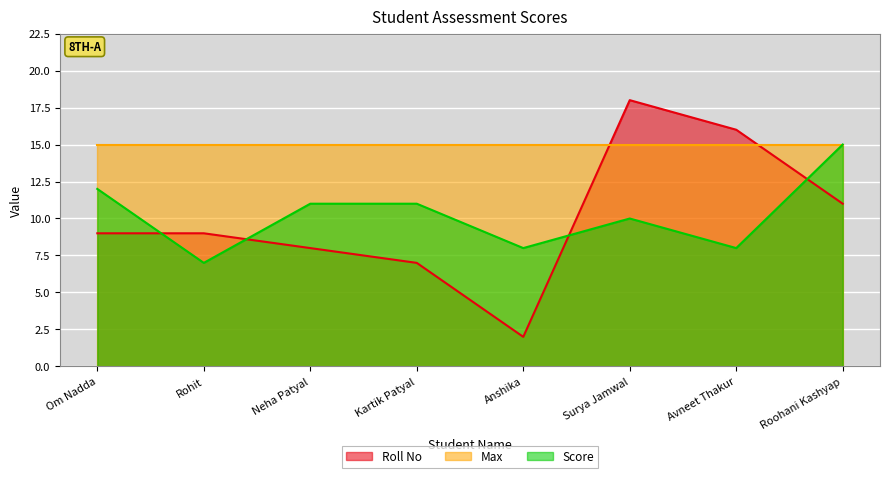

How many intersections are there between Roll No and Score?

4